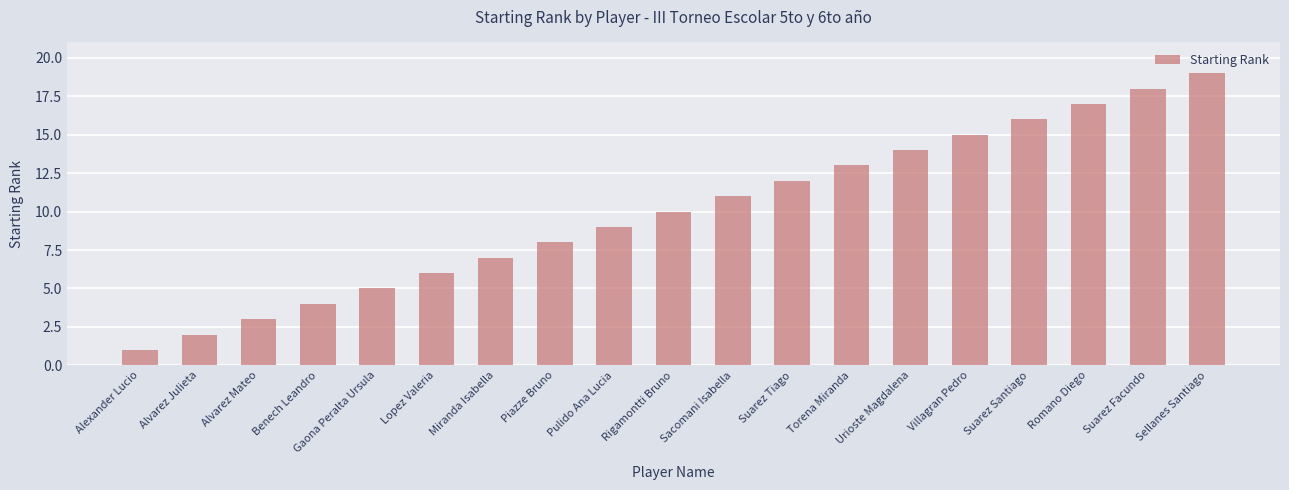

Which label corresponds to the smallest value in the chart?

Alexander Lucio